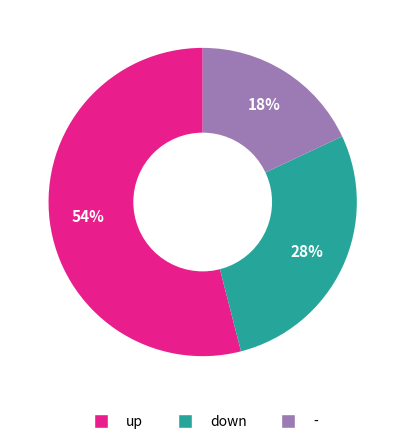

How many slices are in this pie chart?

3